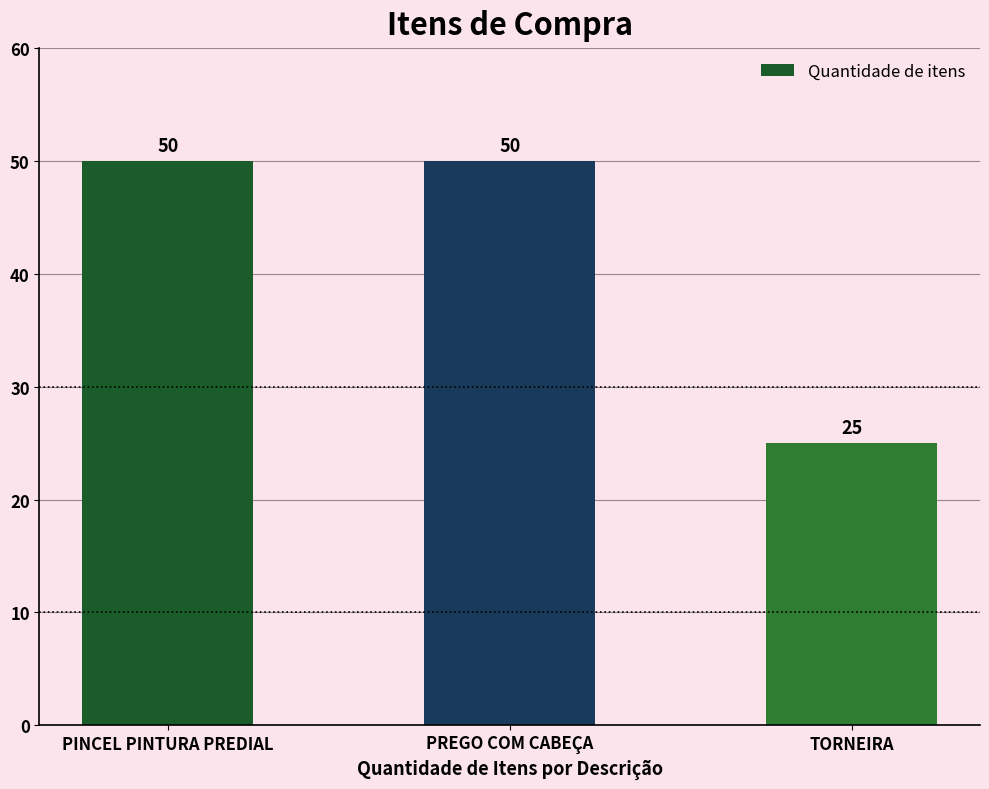

Approximately how many times larger is the value at TORNEIRA compared to PINCEL PINTURA PREDIAL?

0.5